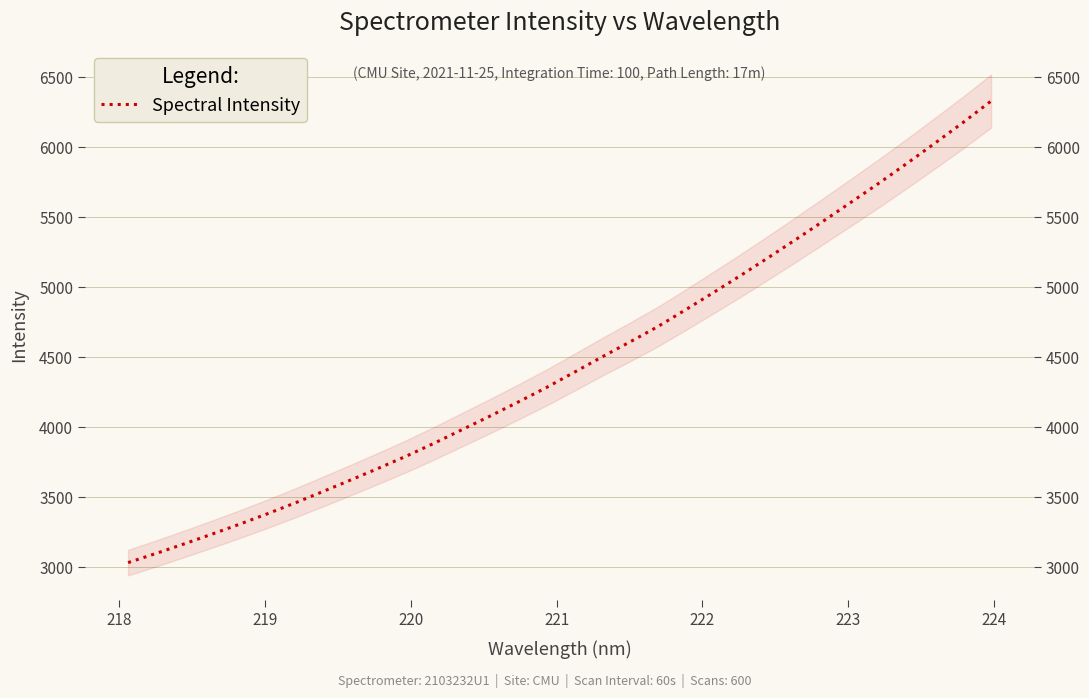

How many series are shown in this chart?

1